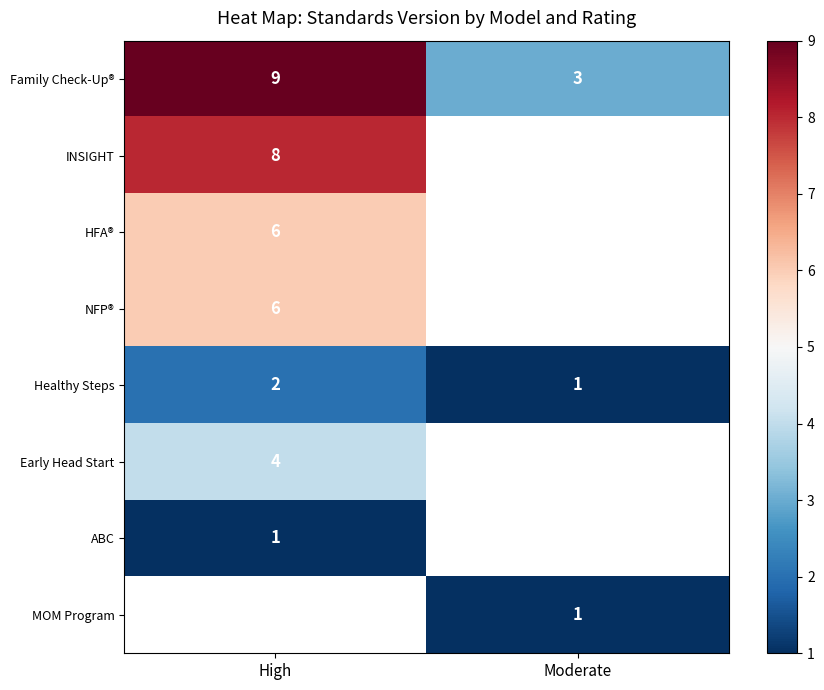

At how many categories does at least one series exceed 7?

1